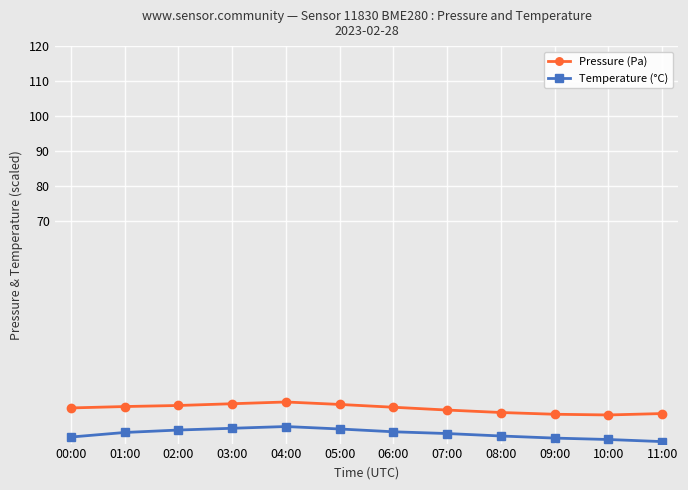

True or false: Pressure (Pa) and Temperature (°C) cross at least once.

False